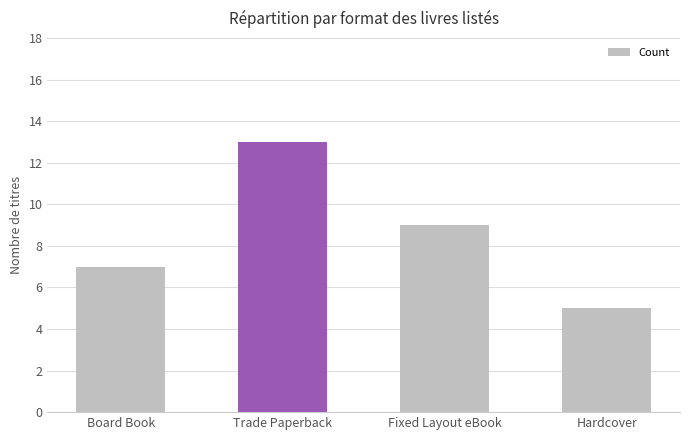

What is the smallest value displayed?

5